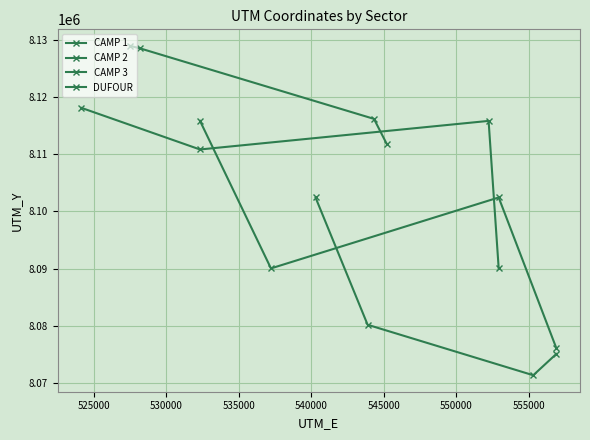

Is it true that CAMP 2 equals 2586514 at 520000?

False